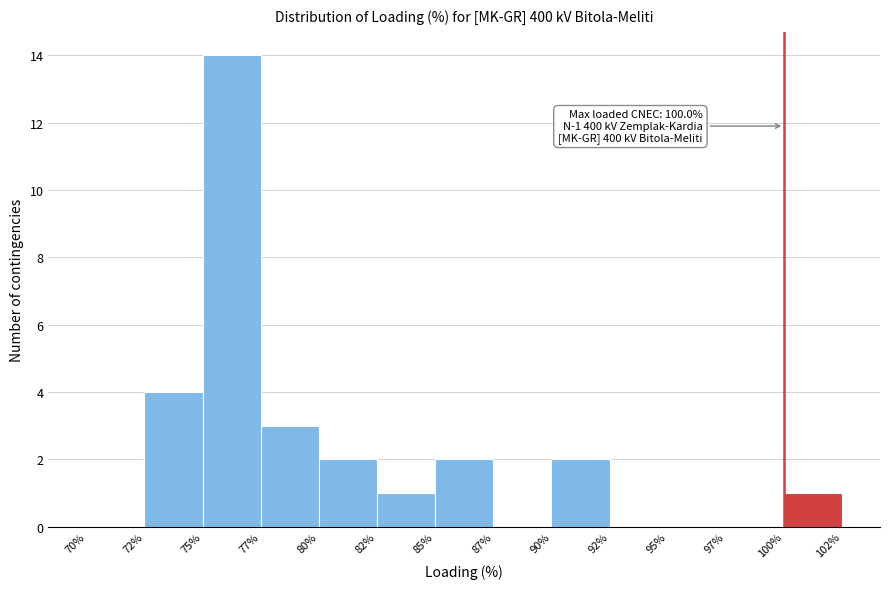

Reading left to right, transcribe all the data shown in this chart.

70%=0	72%=4	75%=14	77%=3	80%=2	82%=1	85%=2	87%=0	90%=2	92%=0	95%=0	97%=0	100%=1